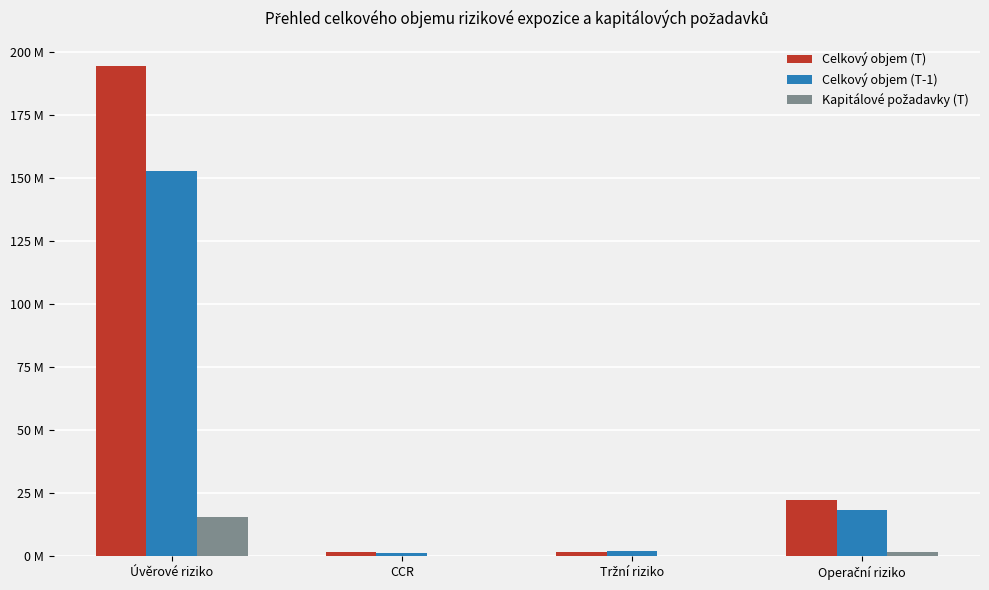

Which category has the highest value in the Celkový objem (T) series?

Úvěrové riziko